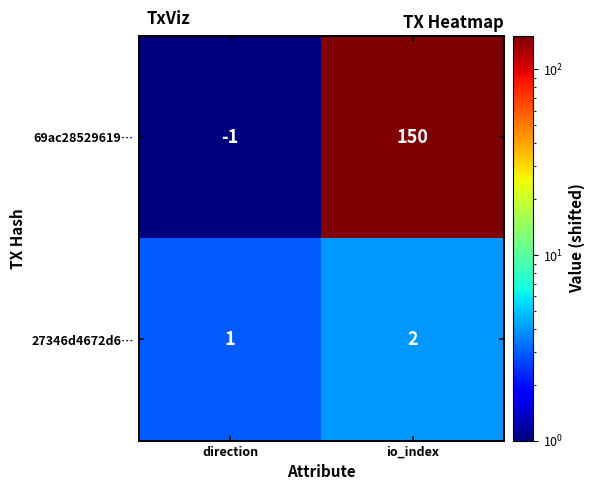

True or false: 27346d4672d6… has a value of 3 at io_index.

False